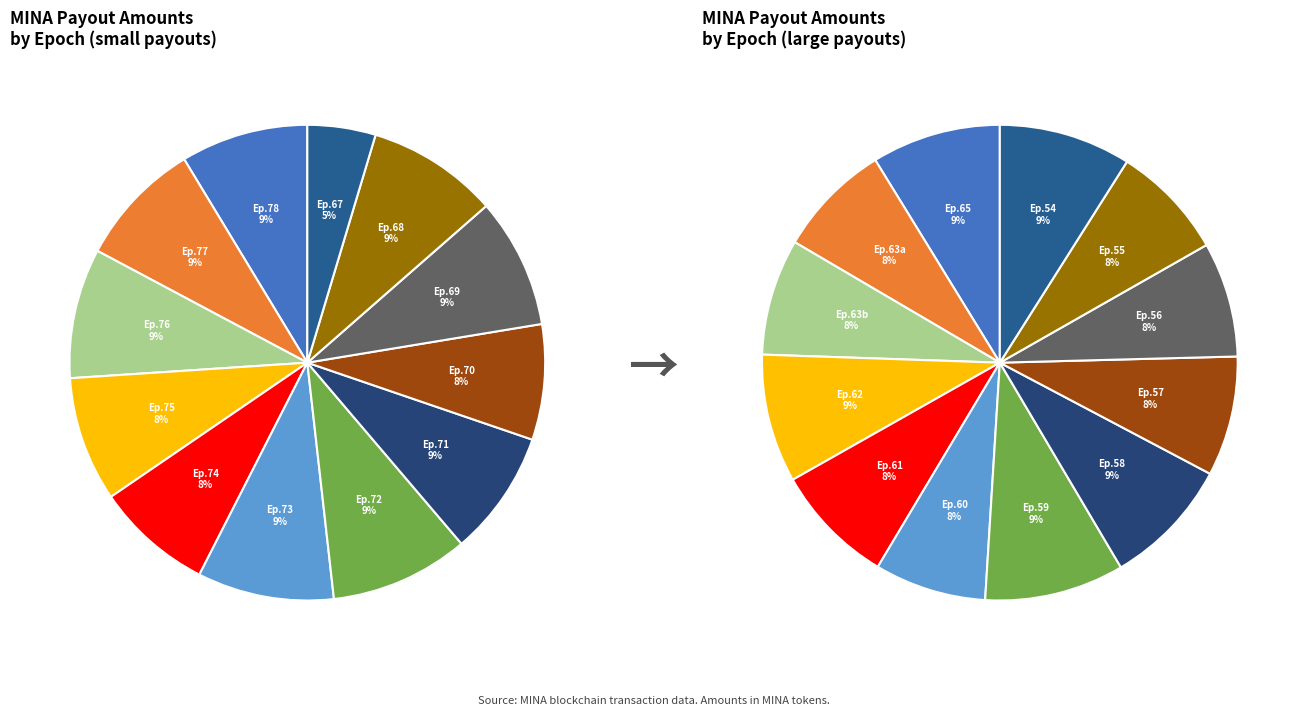

Count the number of slices in the pie.

12